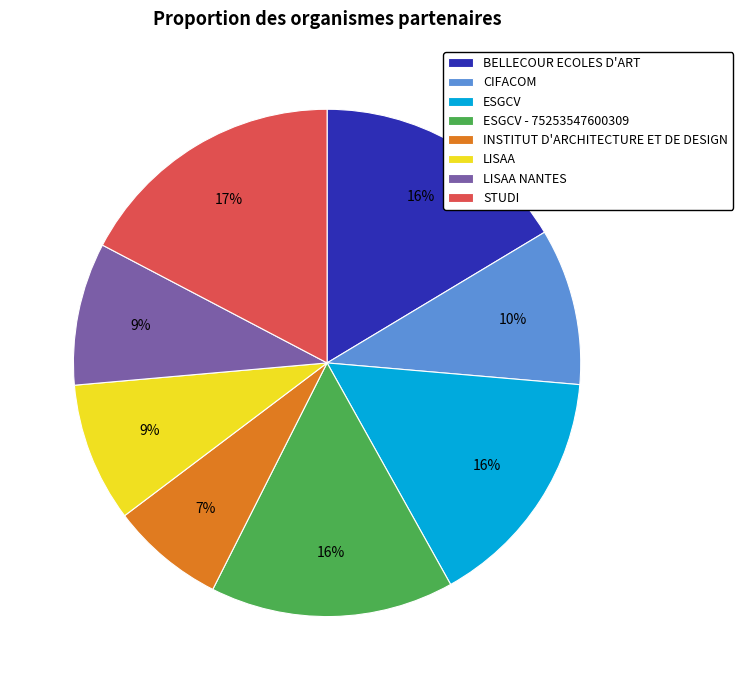

To the nearest percent, what is the difference between the largest and smallest slice percentages?

10%